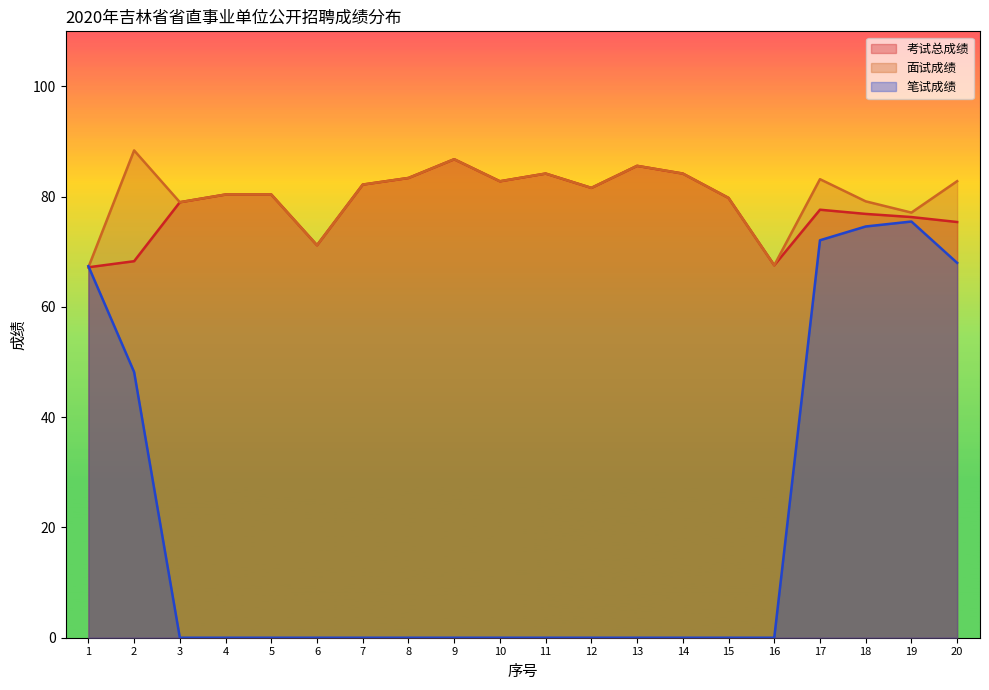

How many data points in 笔试成绩 are above 0?

6